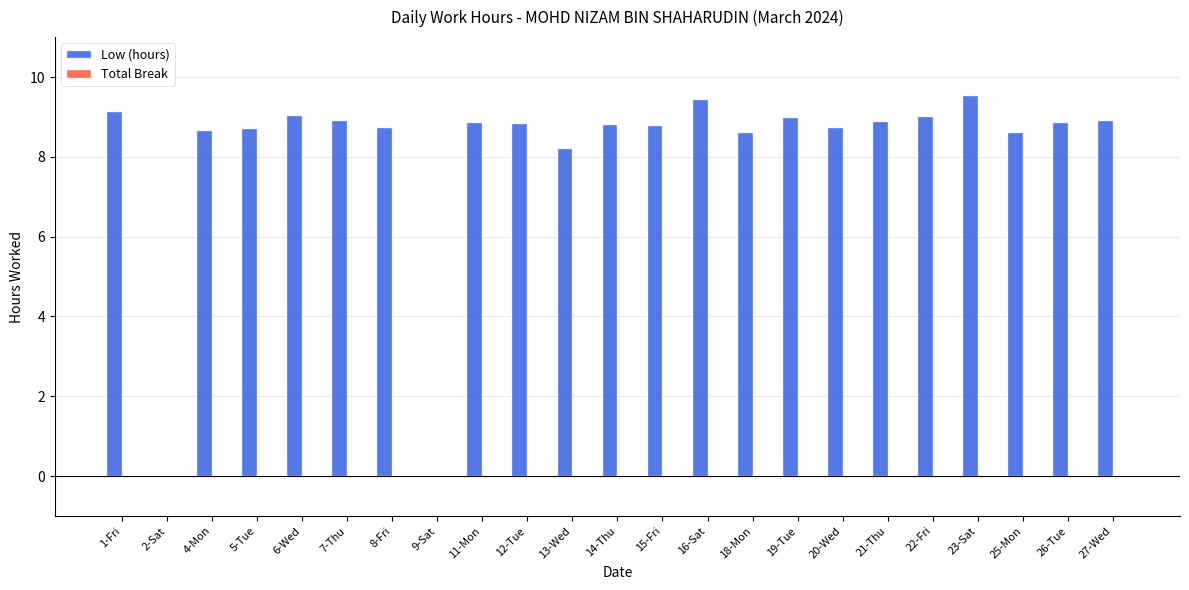

Where does the data first go above 8?

1-Fri